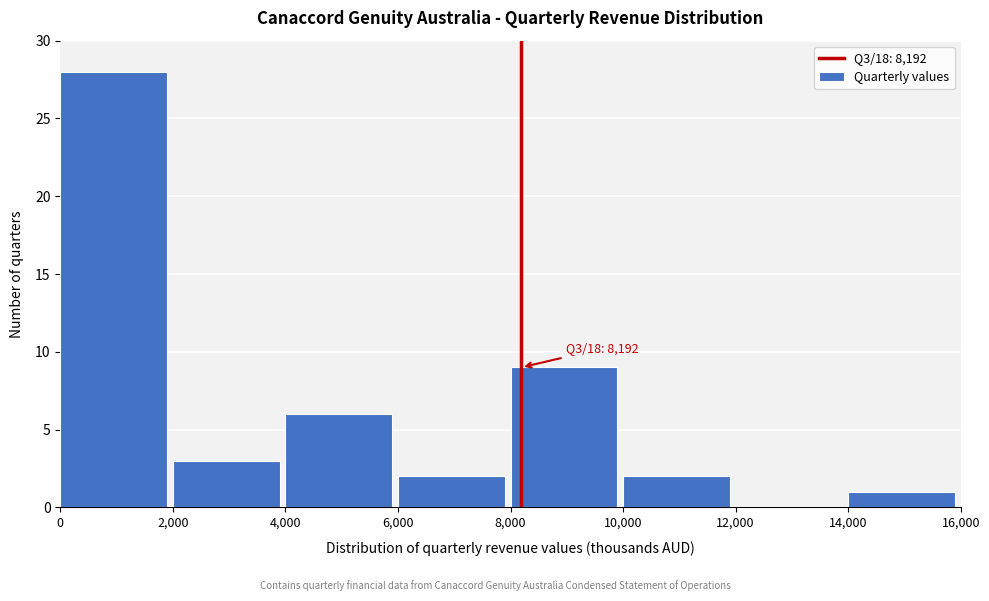

Over which range of the x-axis is the bar tallest?

0 to 2,000